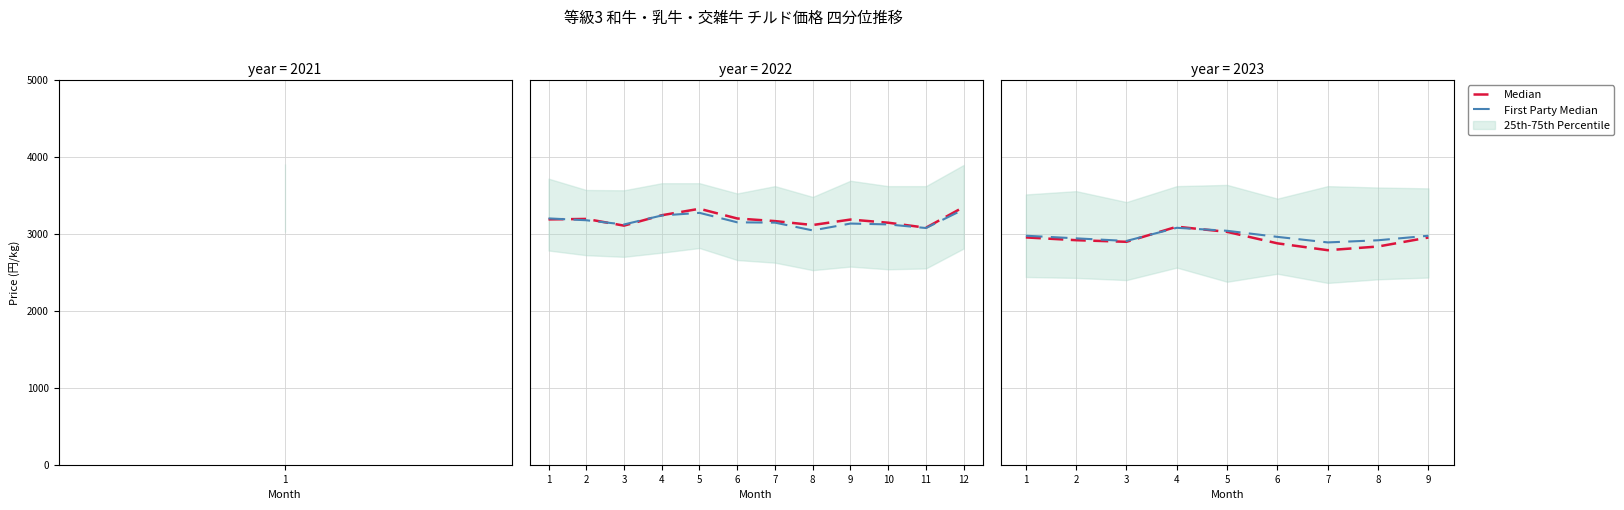

What is the sum of the Median values at 2 and 1?

5868